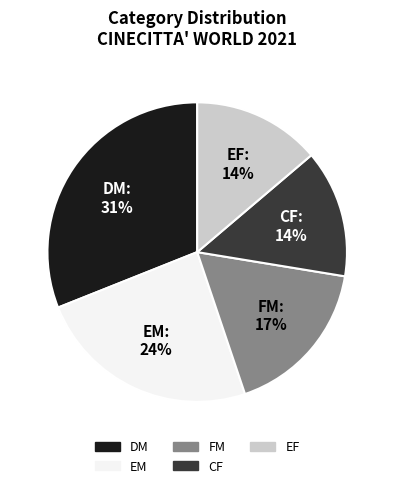

To the nearest percent, what portion does DM represent?

31%